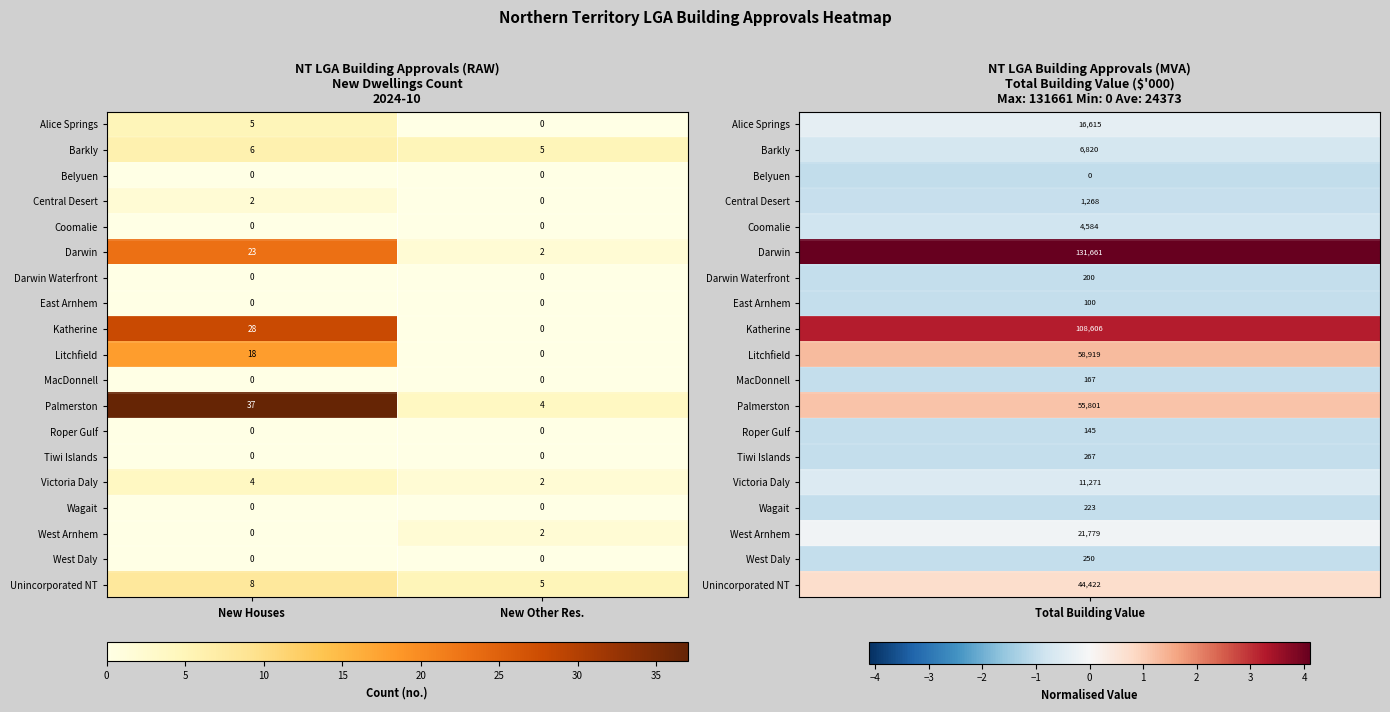

True or false: Katherine has a value of 0 at New Other Res..

True